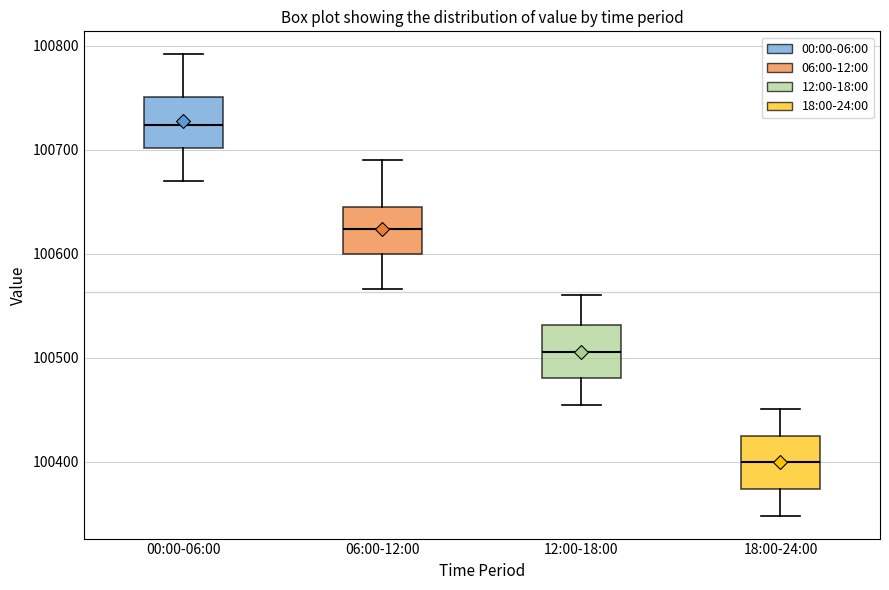

Where is the upper edge of the box for 12:00-18:00 on the y-axis? The values are not printed on the chart, so give them approximately, as read against the axis.

100530